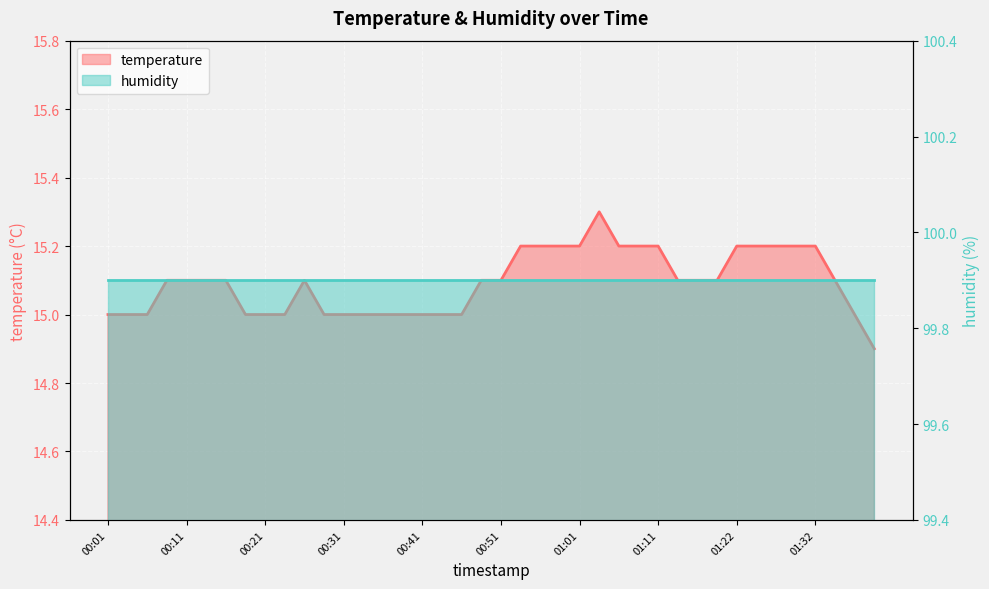

What is the difference between the maximum and minimum values?

0.4